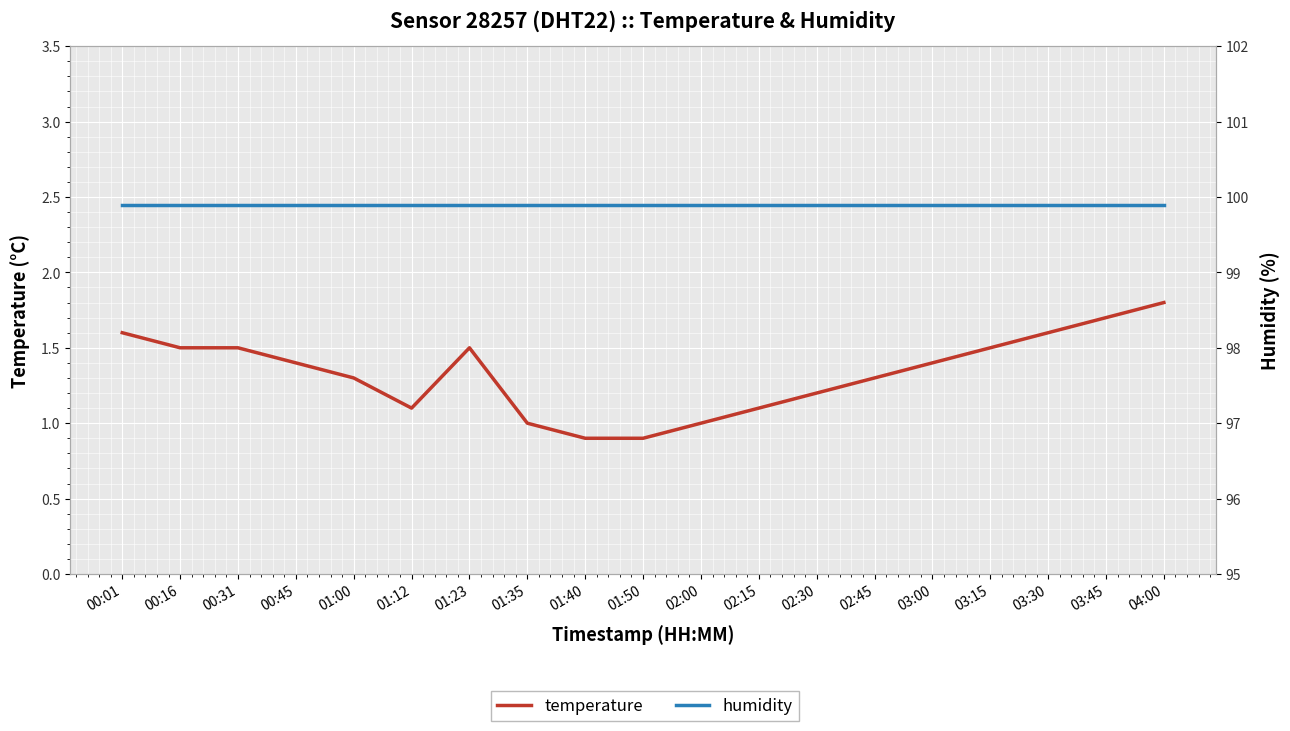

Where is temperature nearest to the value 1?

01:35